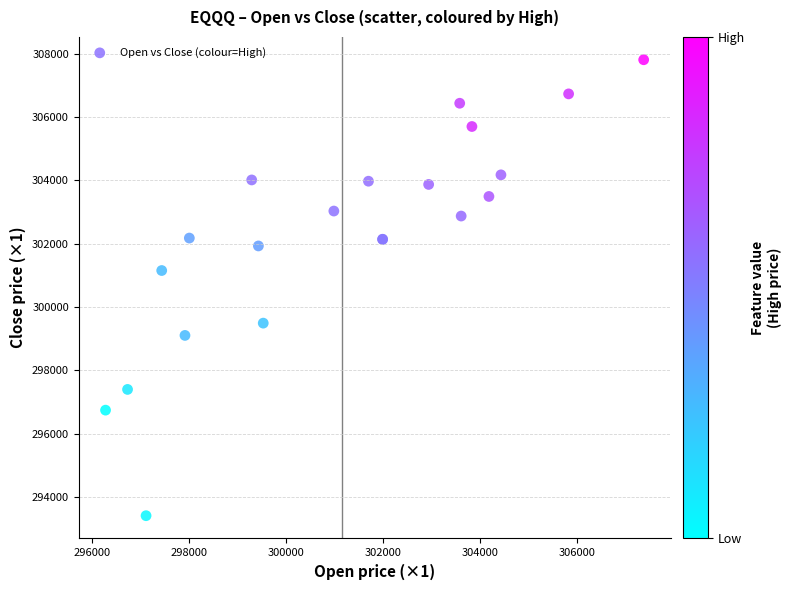

What Y value in the scatter plot is closest to 300610?

301154